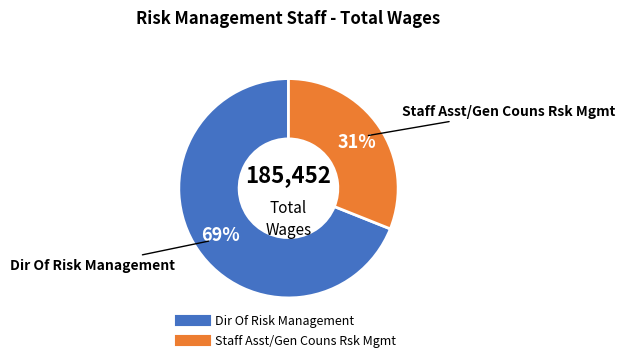

Rank the categories by value from highest to lowest.

Dir Of Risk Management, Staff Asst/Gen Couns Rsk Mgmt